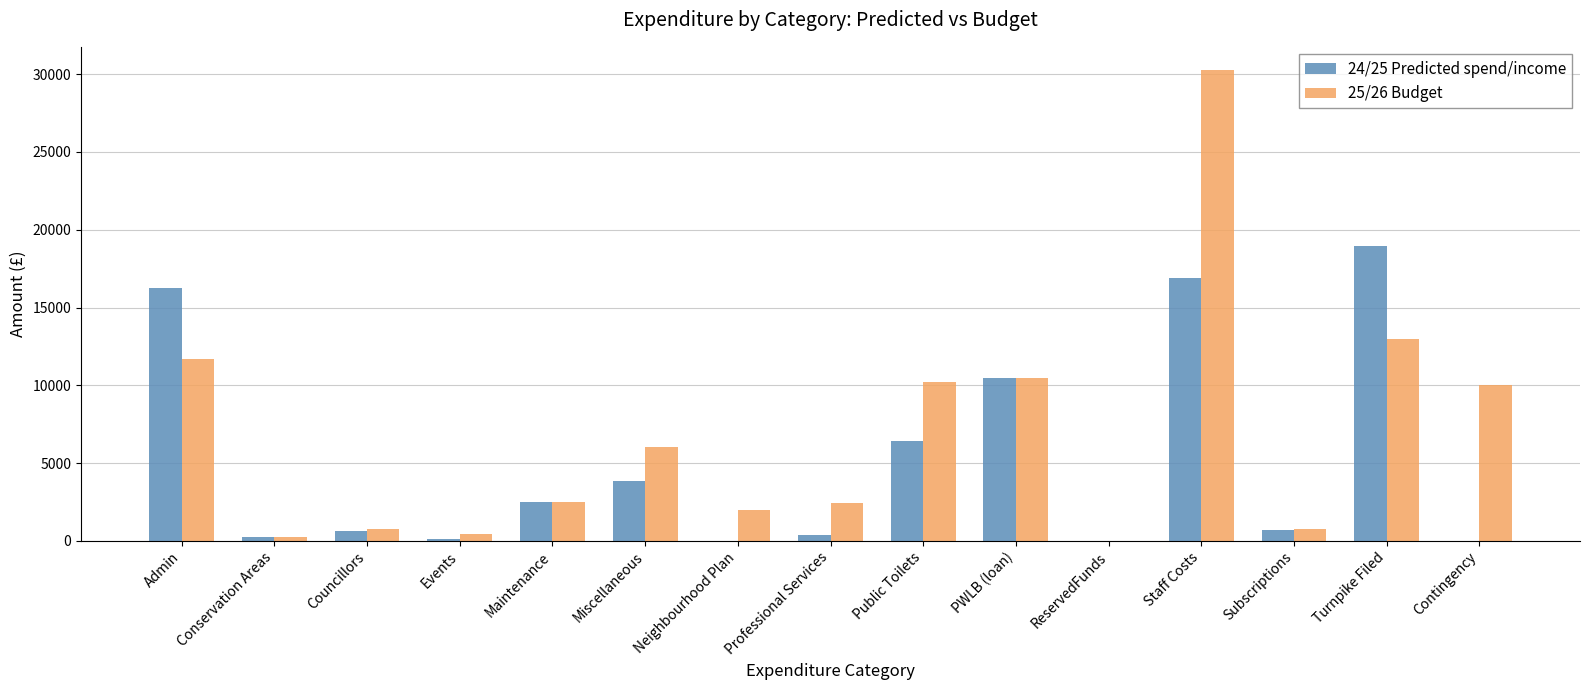

The value of 24/25 Predicted spend/income at ReservedFunds is 8168. True or false?

False